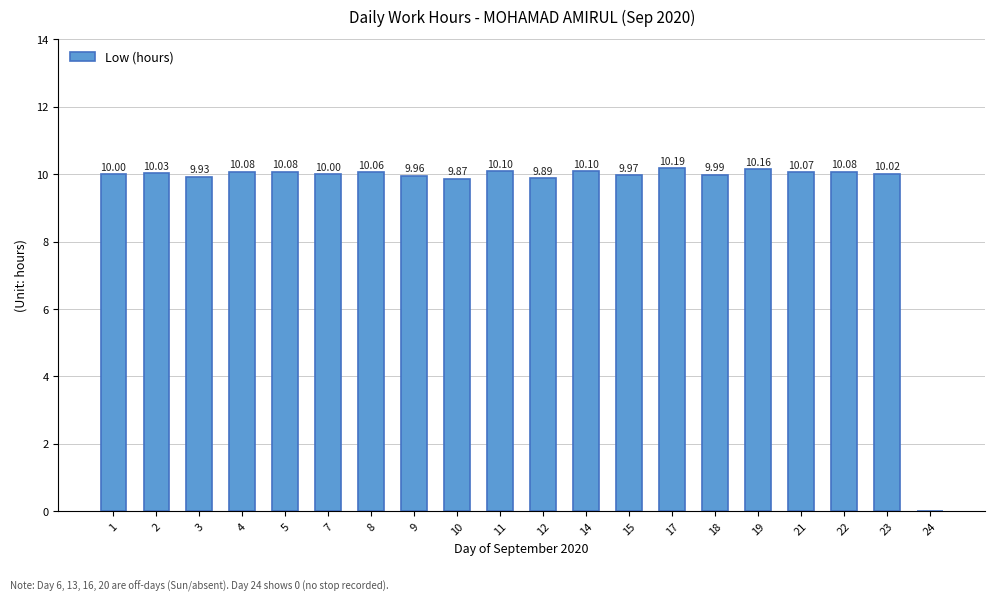

Reading left to right, what are all the values shown in this chart?

1=10.0	2=10.0	3=9.9	4=10.1	5=10.1	7=10.0	8=10.1	9=10.0	10=9.9	11=10.1	12=9.9	14=10.1	15=10.0	17=10.2	18=10.0	19=10.2	21=10.1	22=10.1	23=10.0	24=0.0